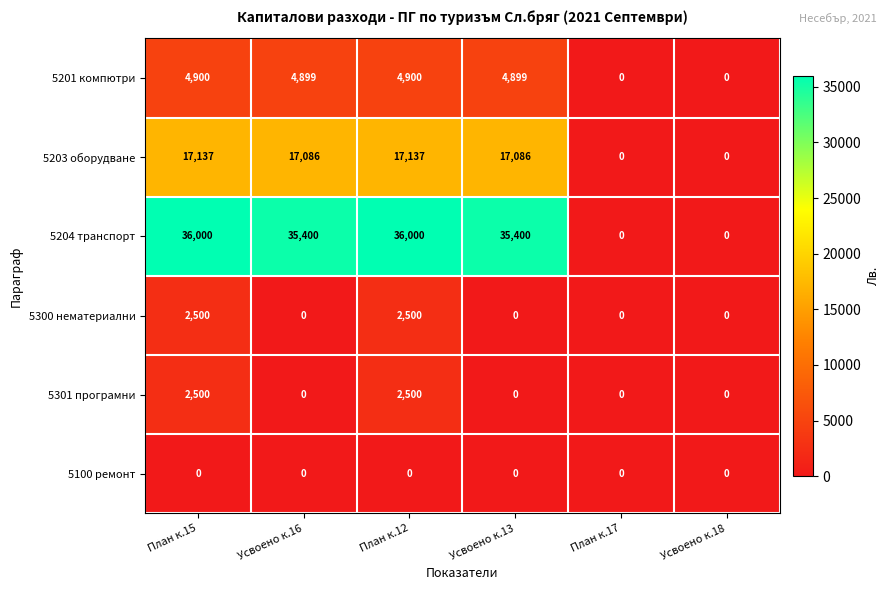

What is the spread (max minus min) of values at План к.15?

36000